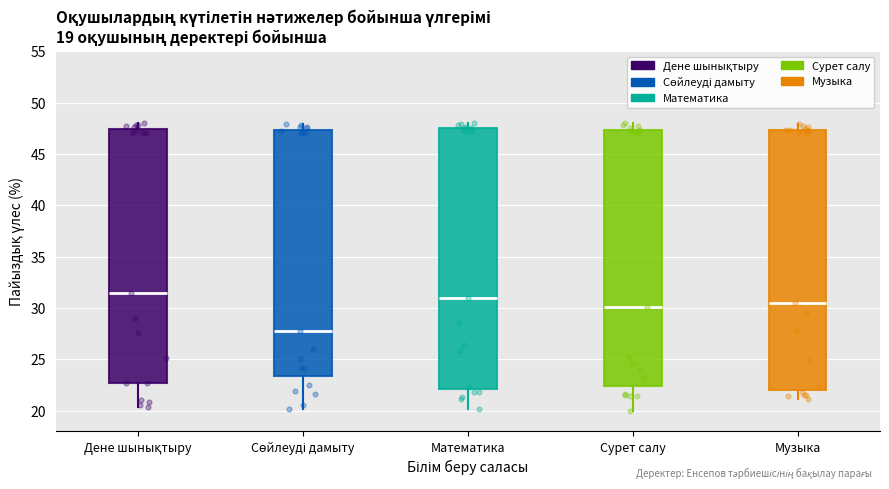

Which box's median line is the lowest?

Сөйлеуді дамыту